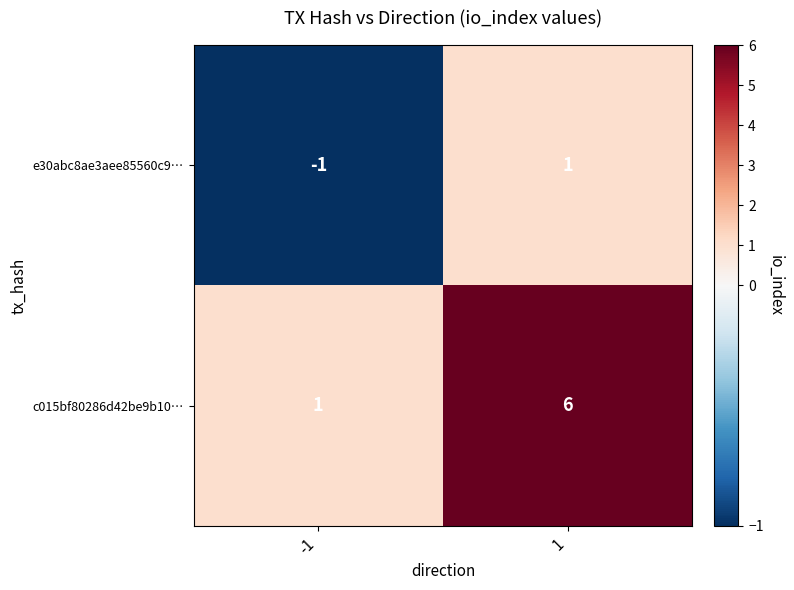

What is the spread (max minus min) of values at 1?

5